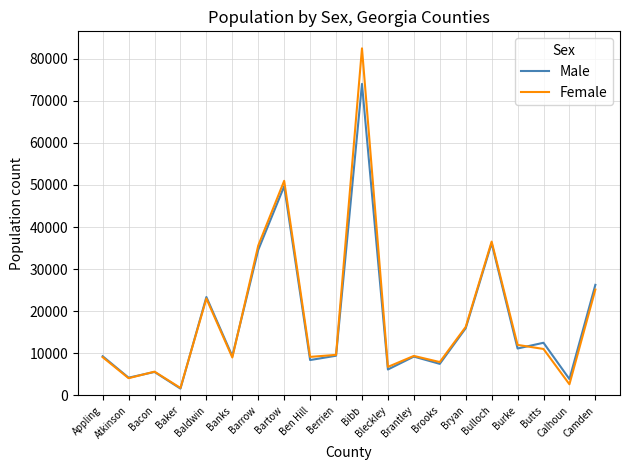

Is it true that Male equals 11000 at Ben Hill?

False